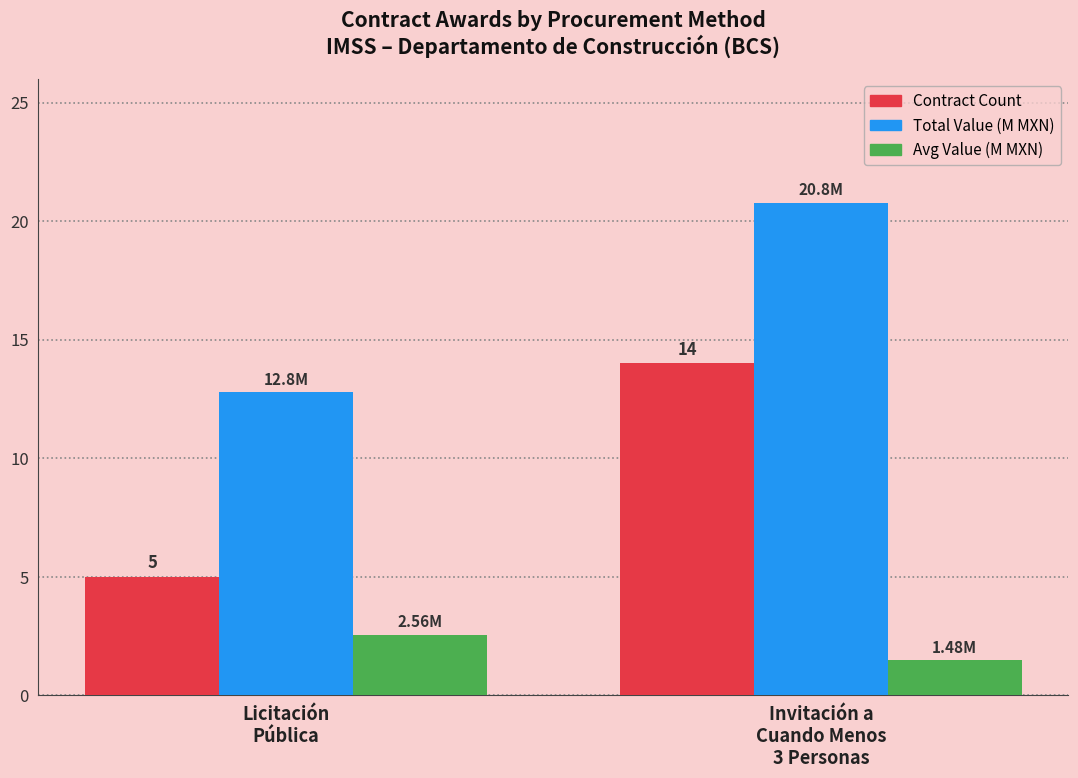

What is the sum of the Avg Value (M MXN) values at Licitación
Pública and Invitación a
Cuando Menos
3 Personas?

4.0